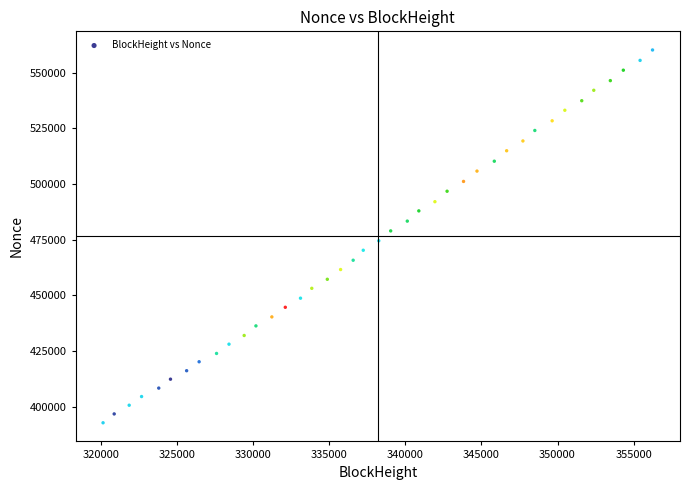

What is the range of Y values (max minus min)?

167340